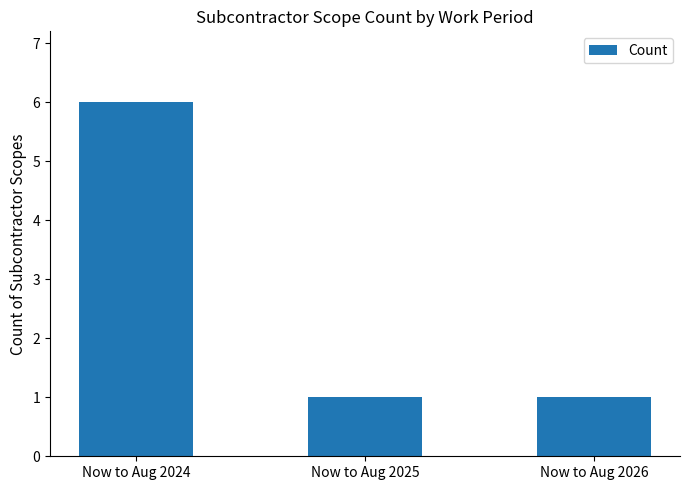

What is the smallest value displayed?

1